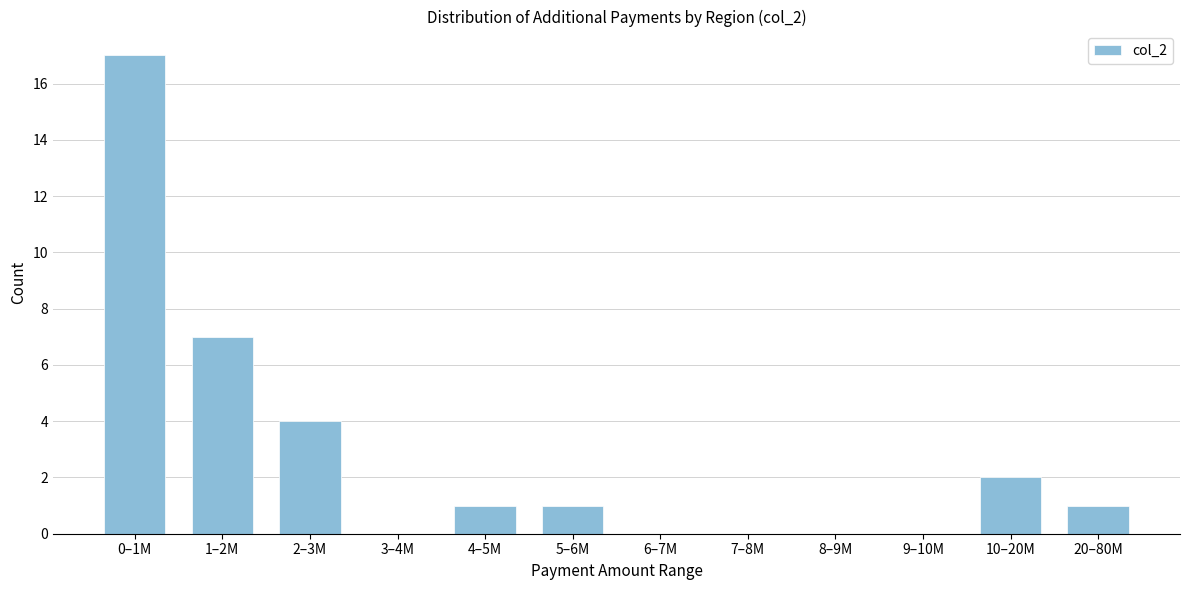

Reading left to right, extract all data points from this chart.

0–1M=17	1–2M=7	2–3M=4	3–4M=0	4–5M=1	5–6M=1	6–7M=0	7–8M=0	8–9M=0	9–10M=0	10–20M=2	20–80M=1